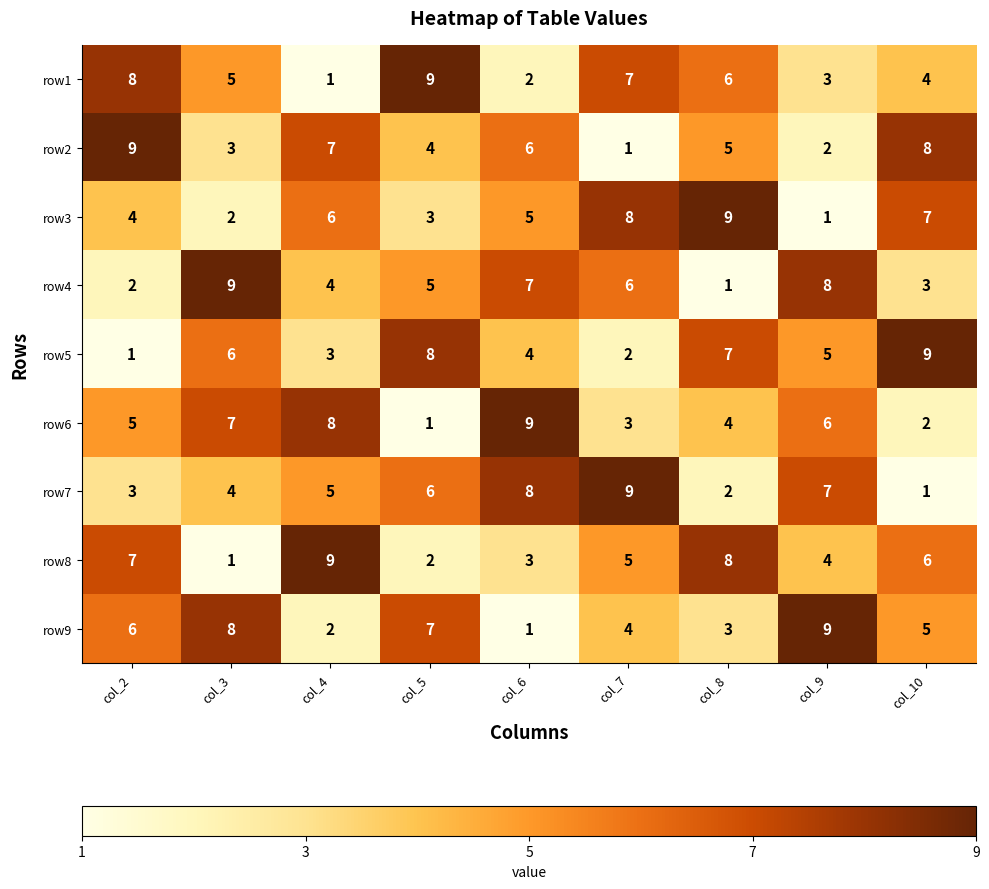

Rank the series at col_10 from highest to lowest value.

row5, row2, row3, row8, row9, row1, row4, row6, row7